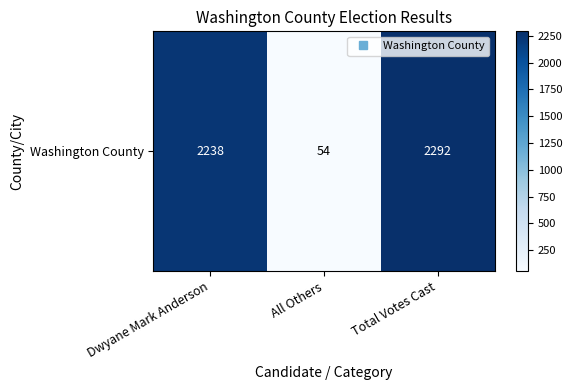

What is the average value?

1528